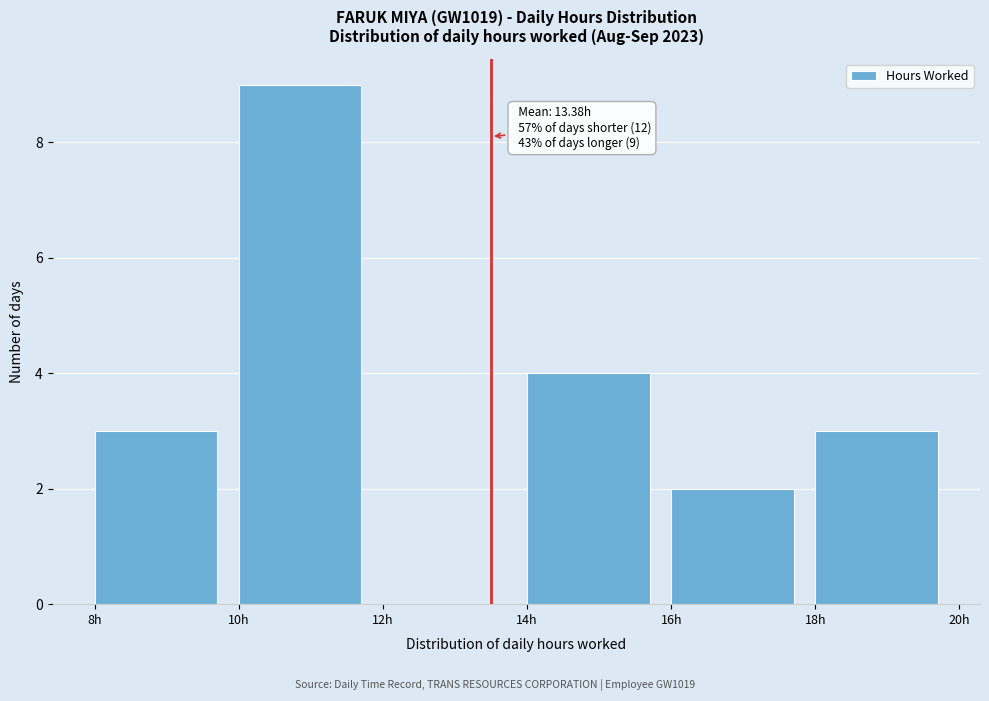

Which range on the x-axis has the tallest bar?

10 to 12